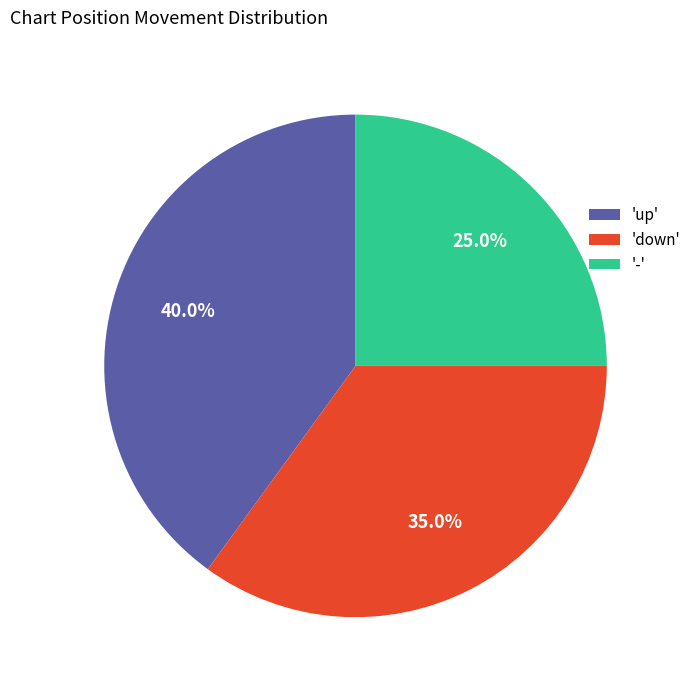

Combined, what portion of the pie is 'down' and '-'?

60.0%